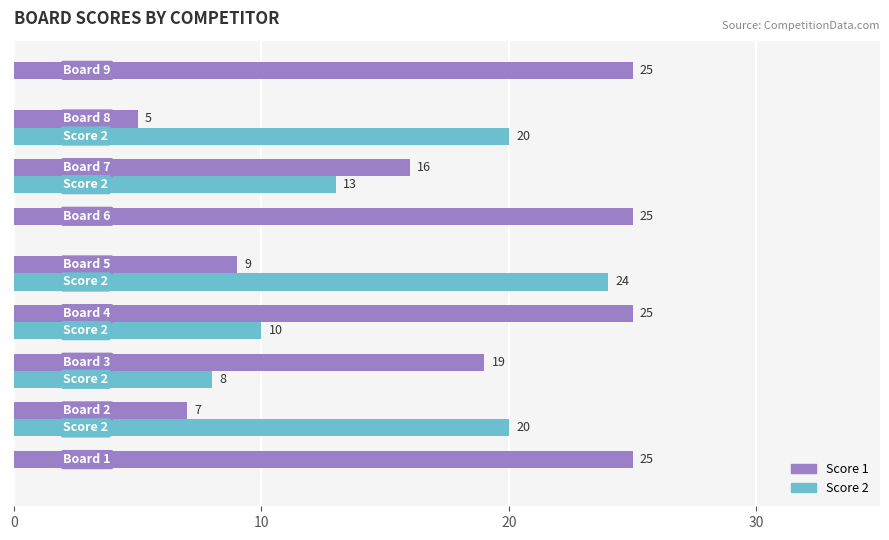

How many Score 1 values are between 9 and 25?

7